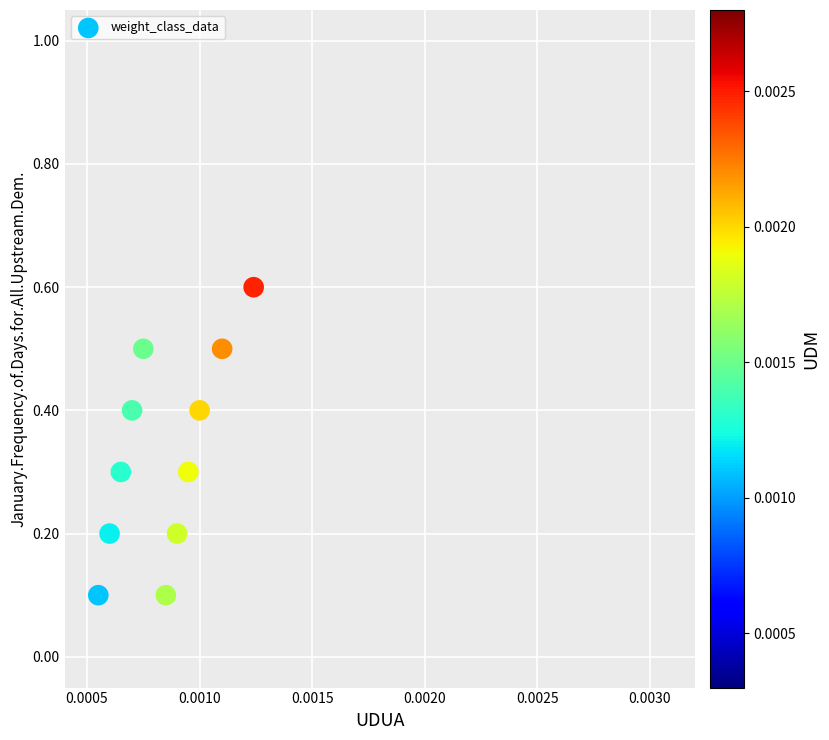

What is the range of Y values (max minus min)?

0.5